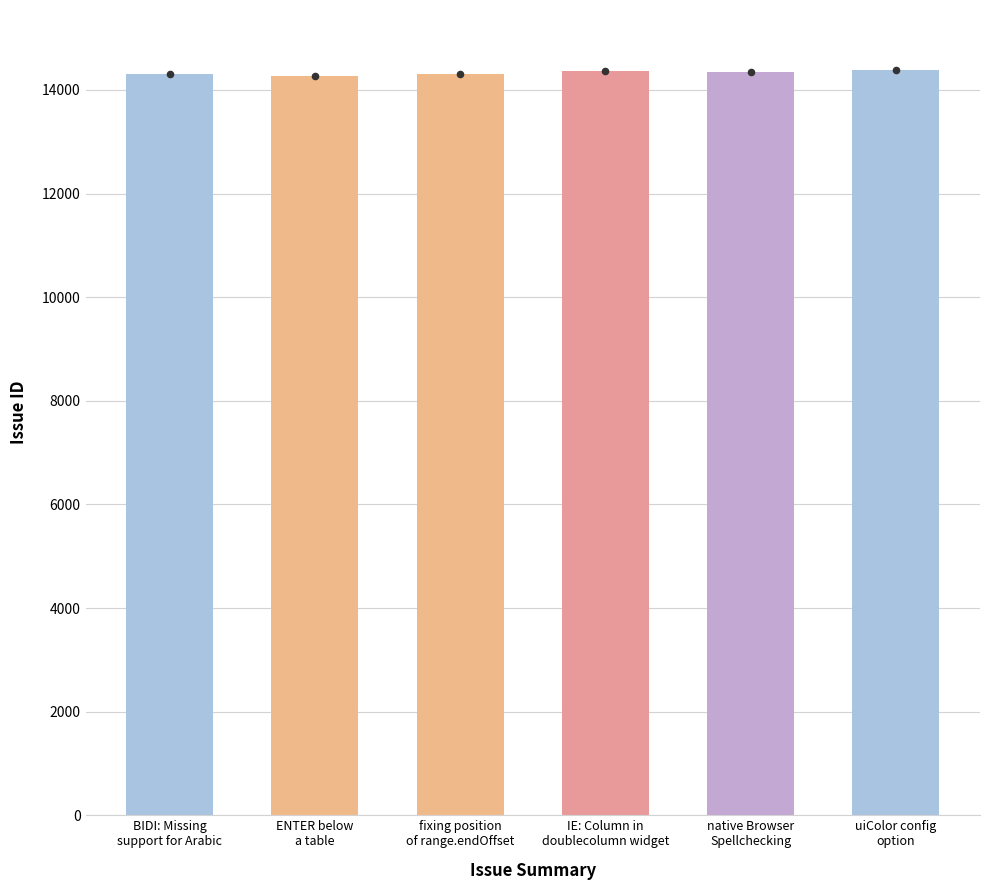

What is the ratio of the value at uiColor config
option to the value at IE: Column in
doublecolumn widget?

1.0